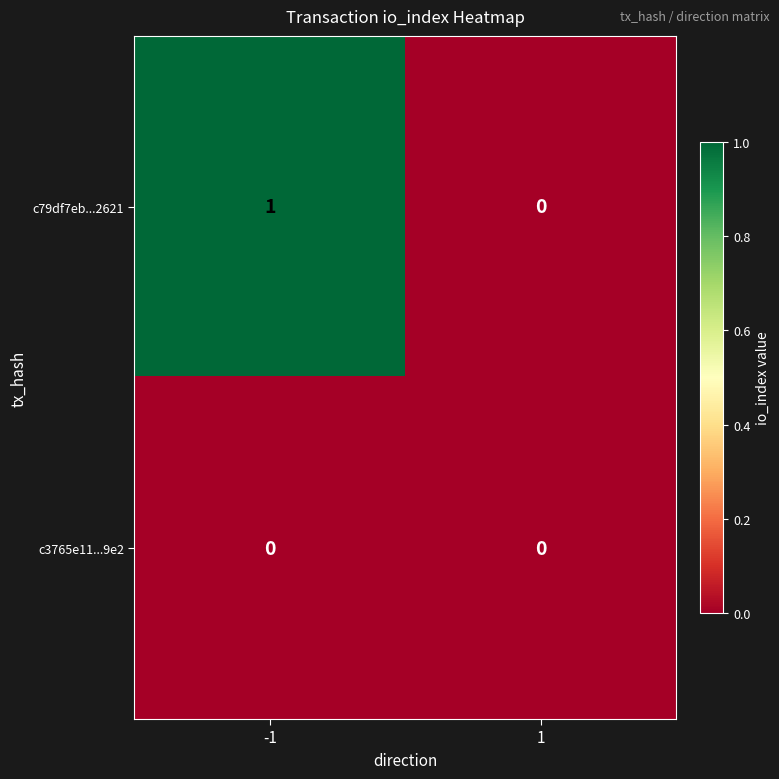

Reading left to right, list all the values displayed in this chart.

c79df7eb...2621: -1=1	1=0
c3765e11...9e2: -1=0	1=0